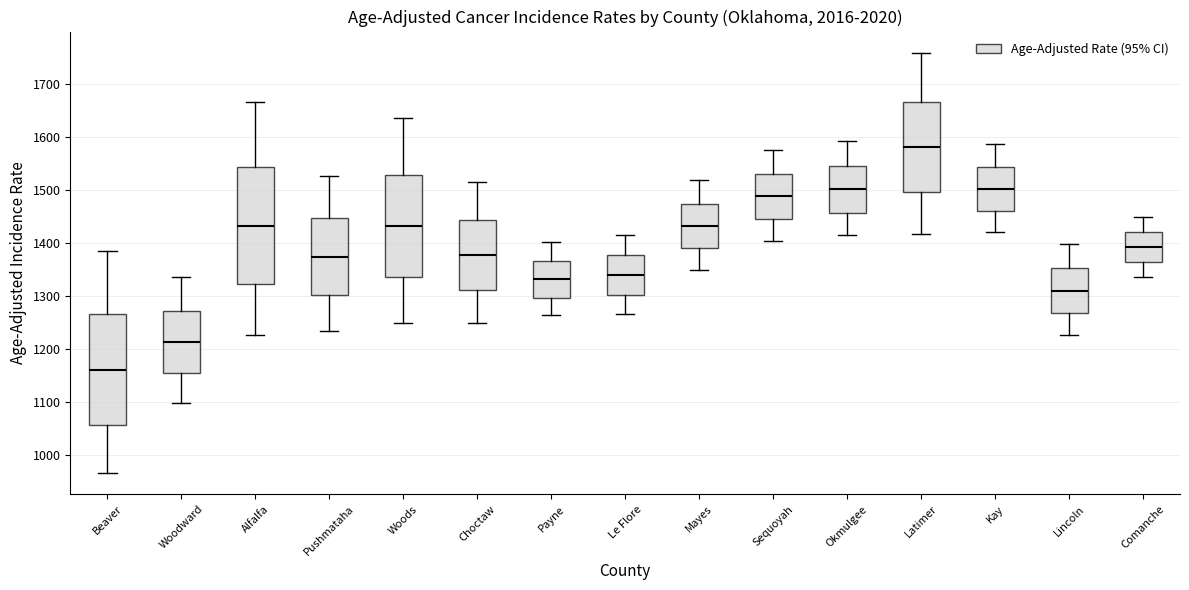

Which box is the tallest, from its lower edge to its upper edge?

Alfalfa